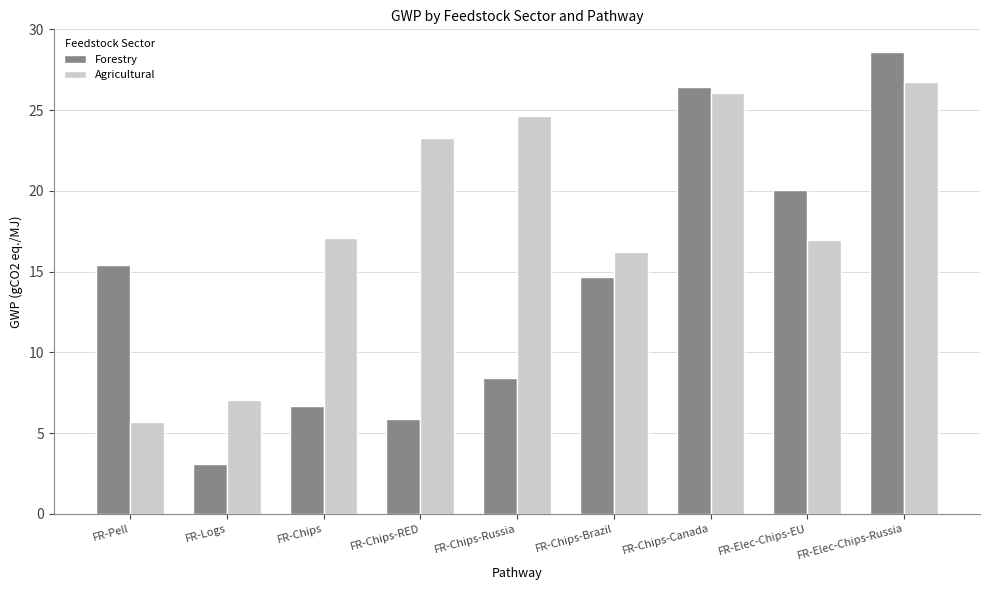

Count the number of data series in this chart.

2